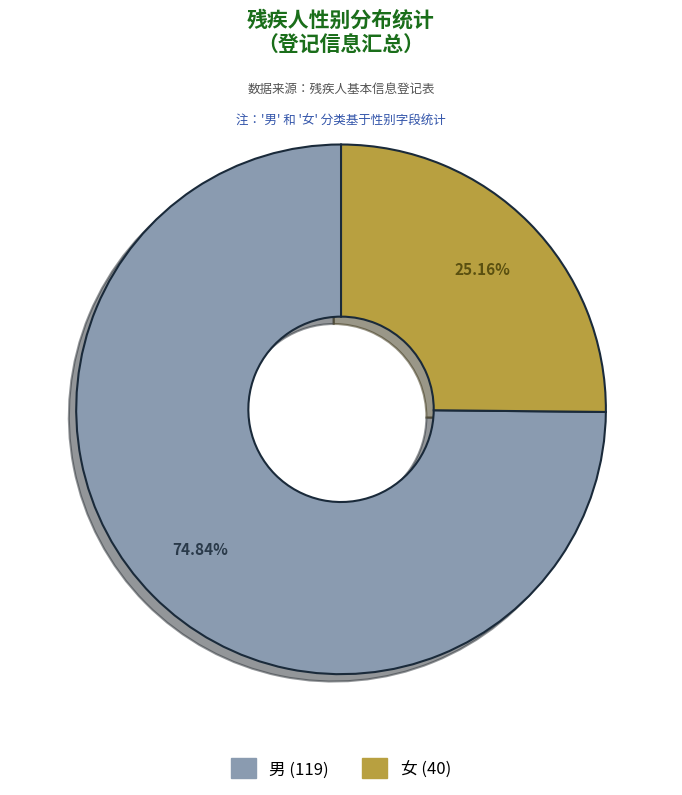

To the nearest percent, what is the difference between the 男 and 女 slice percentages?

50%